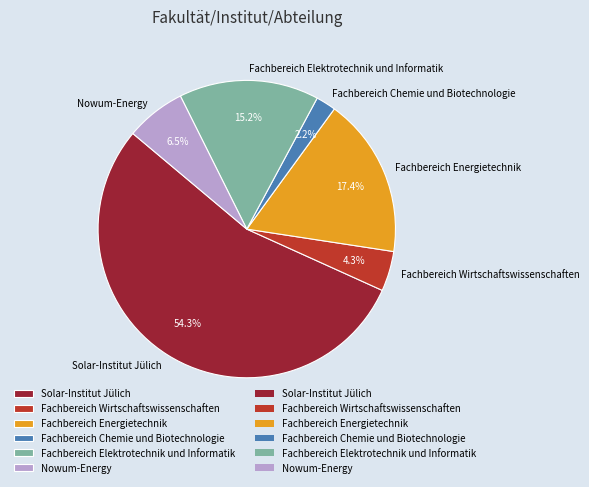

What percentage do Fachbereich Wirtschaftswissenschaften and Fachbereich Energietechnik together represent?

21.7%